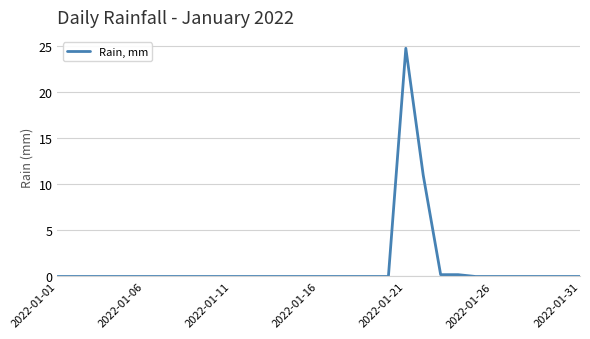

What is the maximum value shown in the chart?

24.8